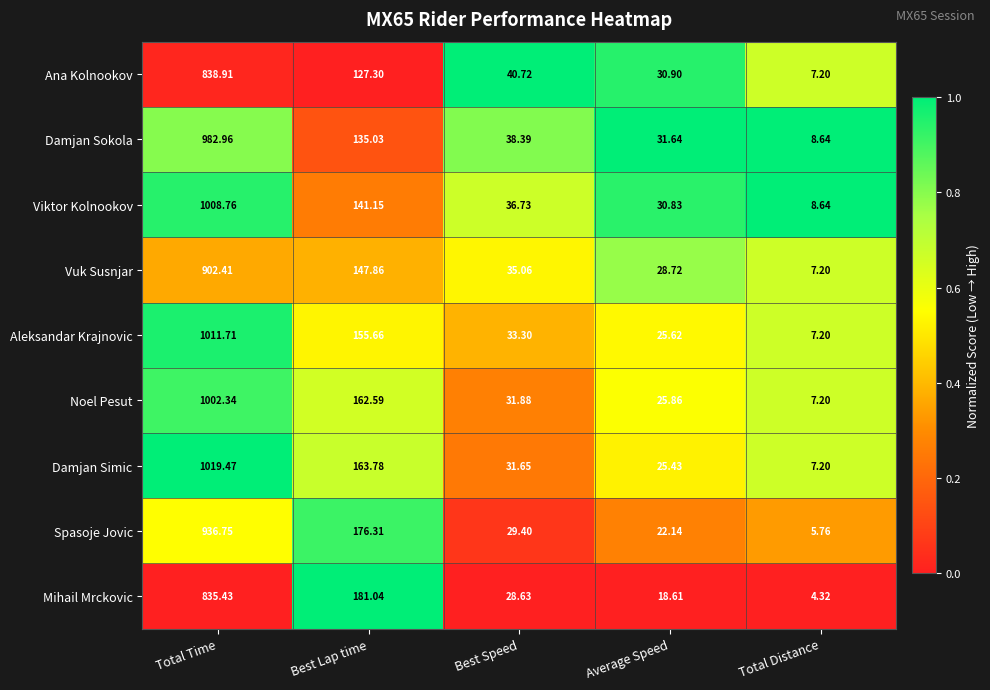

Which series has the largest total across all categories?

Damjan Simic